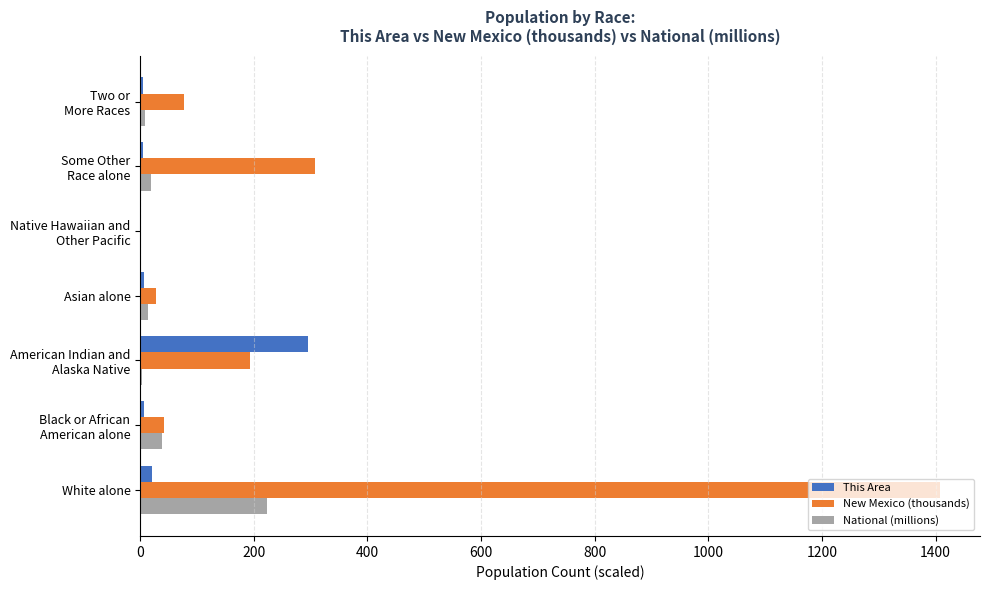

At which label does National (millions) reach its peak?

White alone